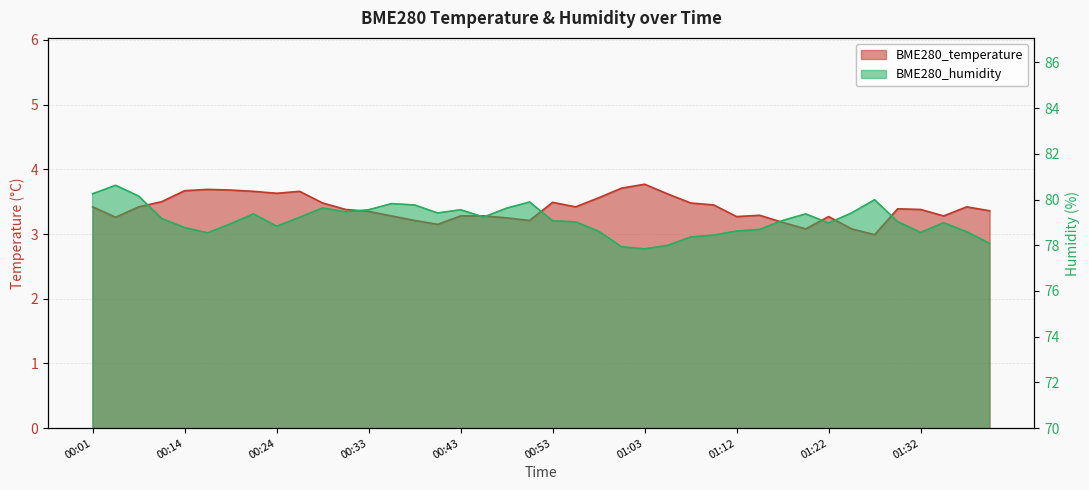

Count the number of categories in the chart.

40